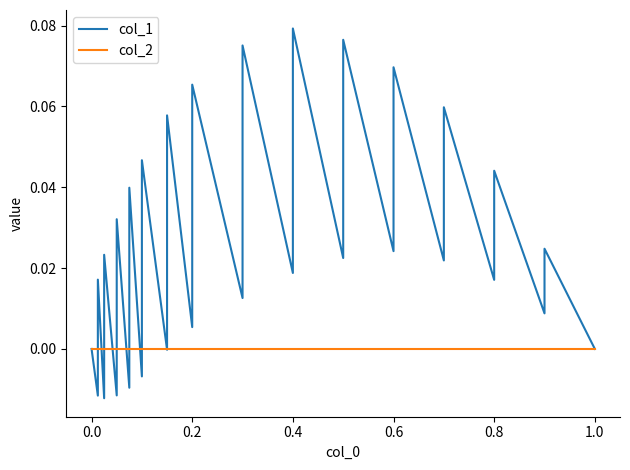

Reading left to right, transcribe all the data shown in this chart.

col_1: 0.0	-0.0	0.0	-0.0	0.0	-0.0	0.0	-0.0	0.0	-0.0	0.0	-0.0	0.1	0.0	0.1	0.0	0.1	0.0	0.1	0.0	0.1	0.0	0.1	0.0	0.1	0.0	0.0	0.0	0.0	0.0
col_2: 0.0	0.0	0.0	0.0	0.0	0.0	0.0	0.0	0.0	0.0	0.0	0.0	0.0	0.0	0.0	0.0	0.0	0.0	0.0	0.0	0.0	0.0	0.0	0.0	0.0	0.0	0.0	0.0	0.0	0.0